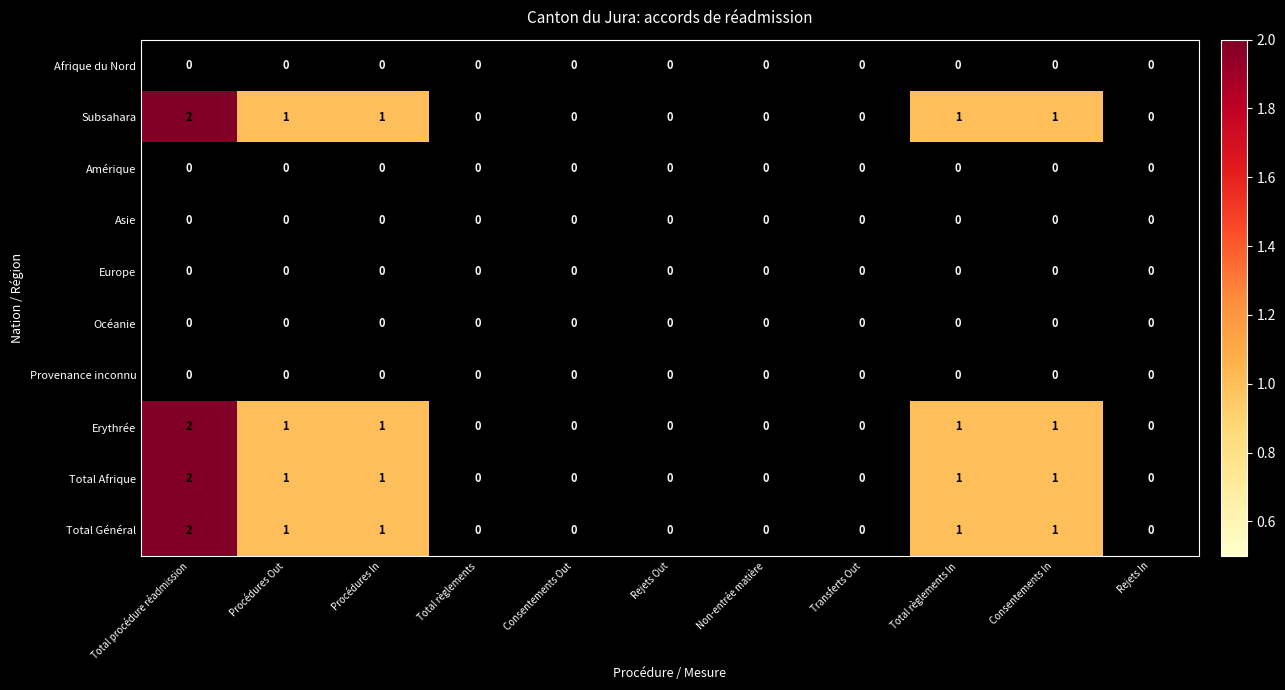

What is the total value across all series at Consentements In?

4